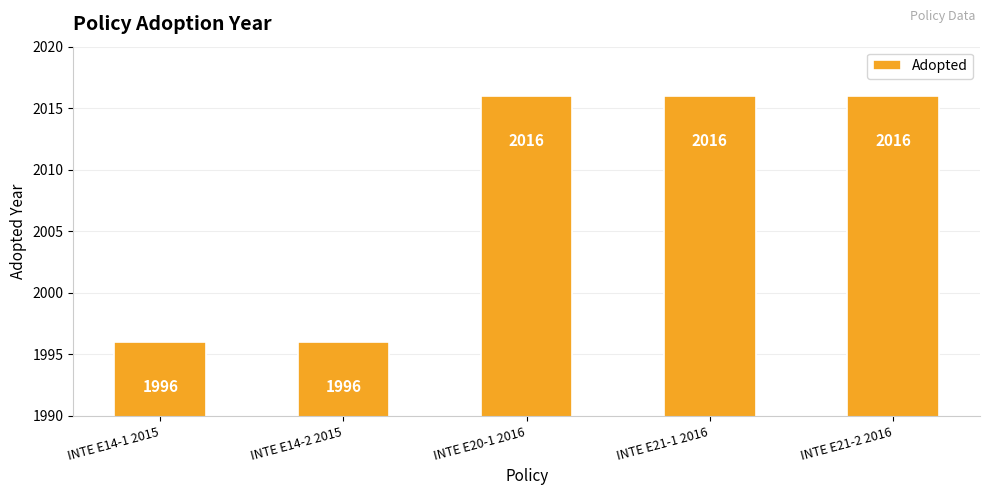

Reading right to left, extract all data points from this chart.

2016	2016	2016	1996	1996